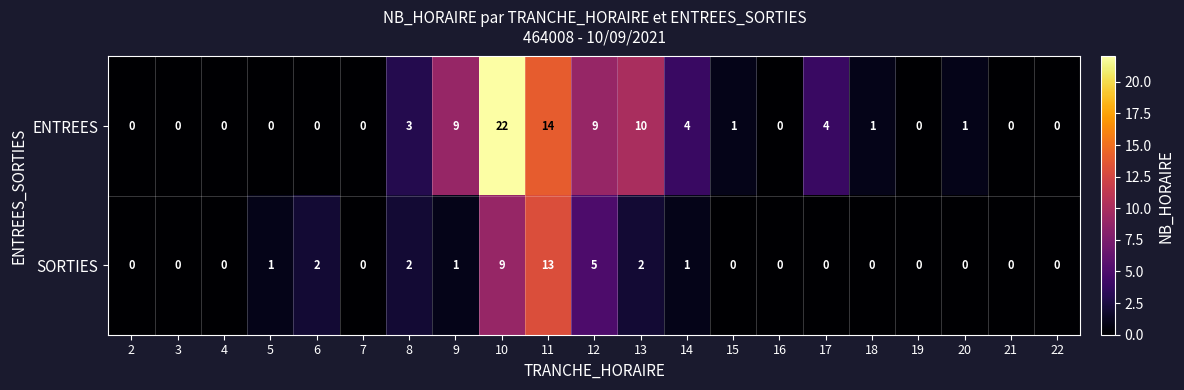

Which series has the largest total across all categories?

ENTREES